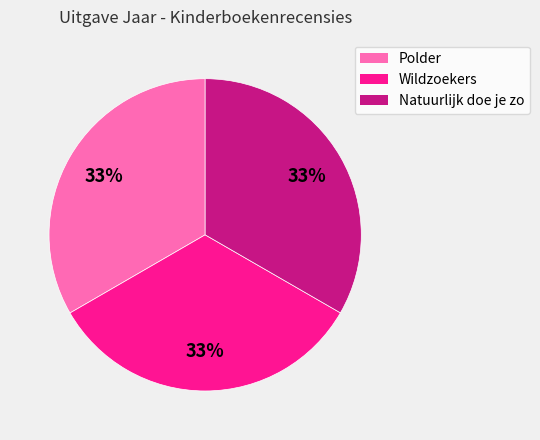

Combined, do Polder and Natuurlijk doe je zo account for over 50%?

Yes